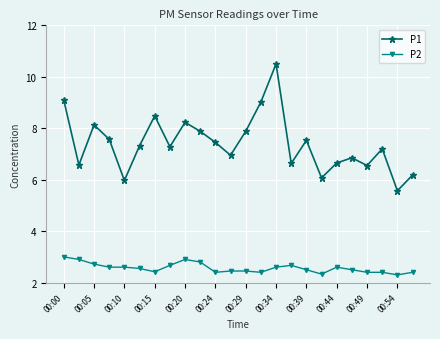

What is the maximum value shown in the chart?

10.5